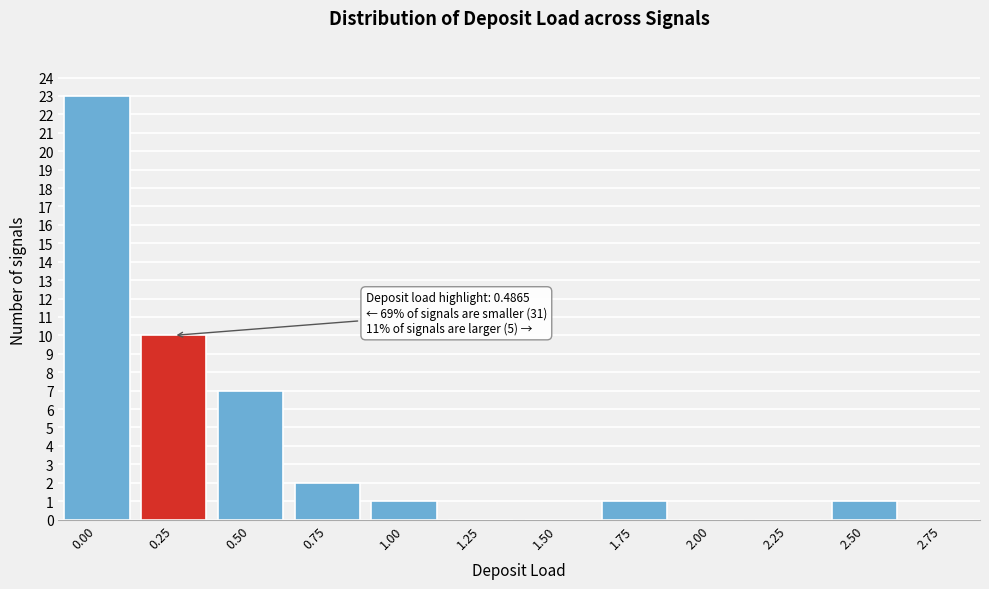

Reading right to left, what are all the values shown in this chart?

2.75=0	2.50=1	2.25=0	2.00=0	1.75=1	1.50=0	1.25=0	1.00=1	0.75=2	0.50=7	0.25=10	0.00=23